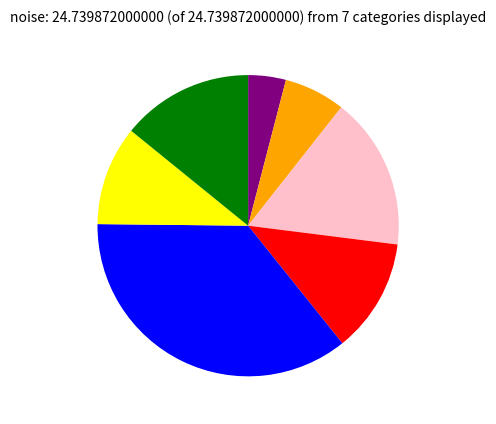

Is there any slice that represents more than half of the pie?

No